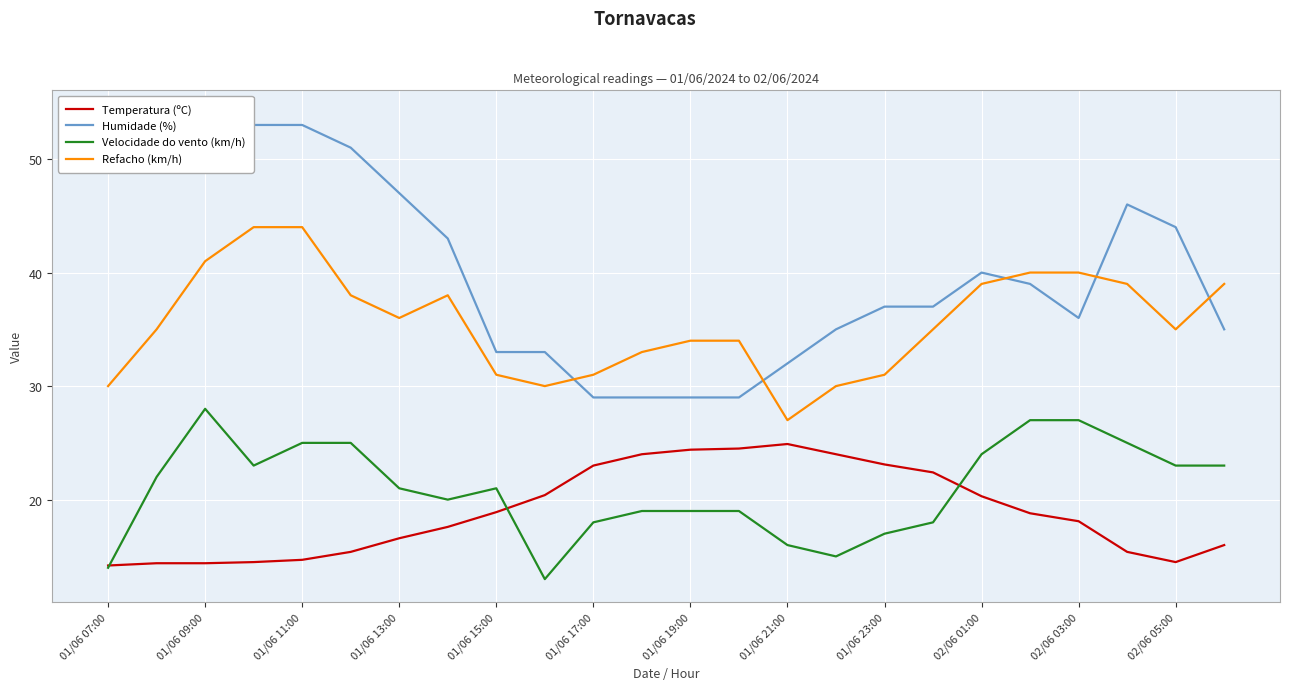

Reading right to left, list all the values displayed in this chart.

Temperatura (ºC): 16.0	14.5	15.4	18.1	18.8	20.3	22.4	23.1	24.0	24.9	24.5	24.4	24.0	23.0	20.4	18.9	17.6	16.6	15.4	14.7	14.5	14.4	14.4	14.2
Humidade (%): 35.0	44.0	46.0	36.0	39.0	40.0	37.0	37.0	35.0	32.0	29.0	29.0	29.0	29.0	33.0	33.0	43.0	47.0	51.0	53.0	53.0	54.0	54.0	54.0
Velocidade do vento (km/h): 23.0	23.0	25.0	27.0	27.0	24.0	18.0	17.0	15.0	16.0	19.0	19.0	19.0	18.0	13.0	21.0	20.0	21.0	25.0	25.0	23.0	28.0	22.0	14.0
Refacho (km/h): 39.0	35.0	39.0	40.0	40.0	39.0	35.0	31.0	30.0	27.0	34.0	34.0	33.0	31.0	30.0	31.0	38.0	36.0	38.0	44.0	44.0	41.0	35.0	30.0